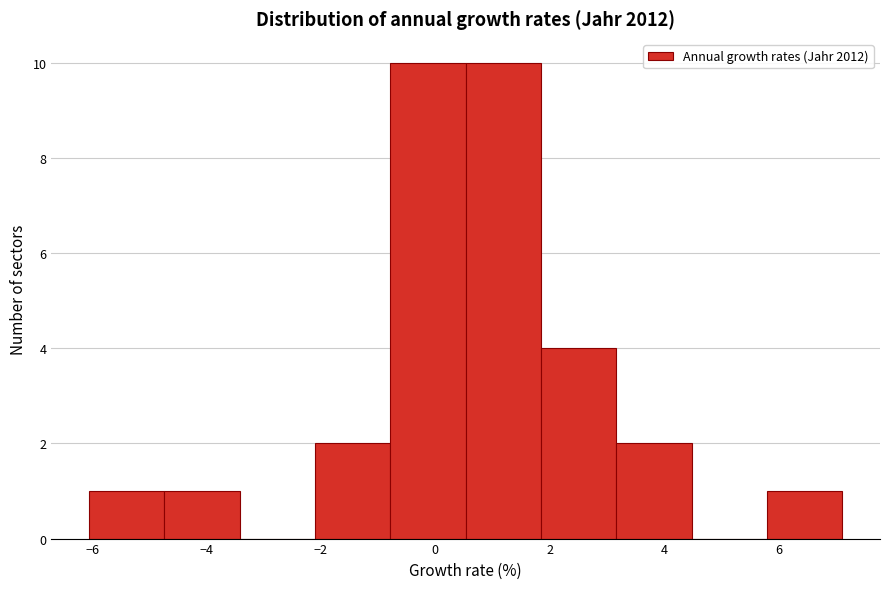

Reading left to right, transcribe this chart: for each bar, give the range it covers on the x-axis and its height. Neither the bar edges nor the heights are printed on the chart, so give them approximately, as read against the axes.

-6.0 to -4.8: 1
-4.8 to -3.4: 1
-3.4 to -2.2: 0
-2.2 to -0.8: 2
-0.8 to 0.6: 10
0.6 to 1.8: 10
1.8 to 3.2: 4
3.2 to 4.4: 2
4.4 to 5.8: 0
5.8 to 7.2: 1